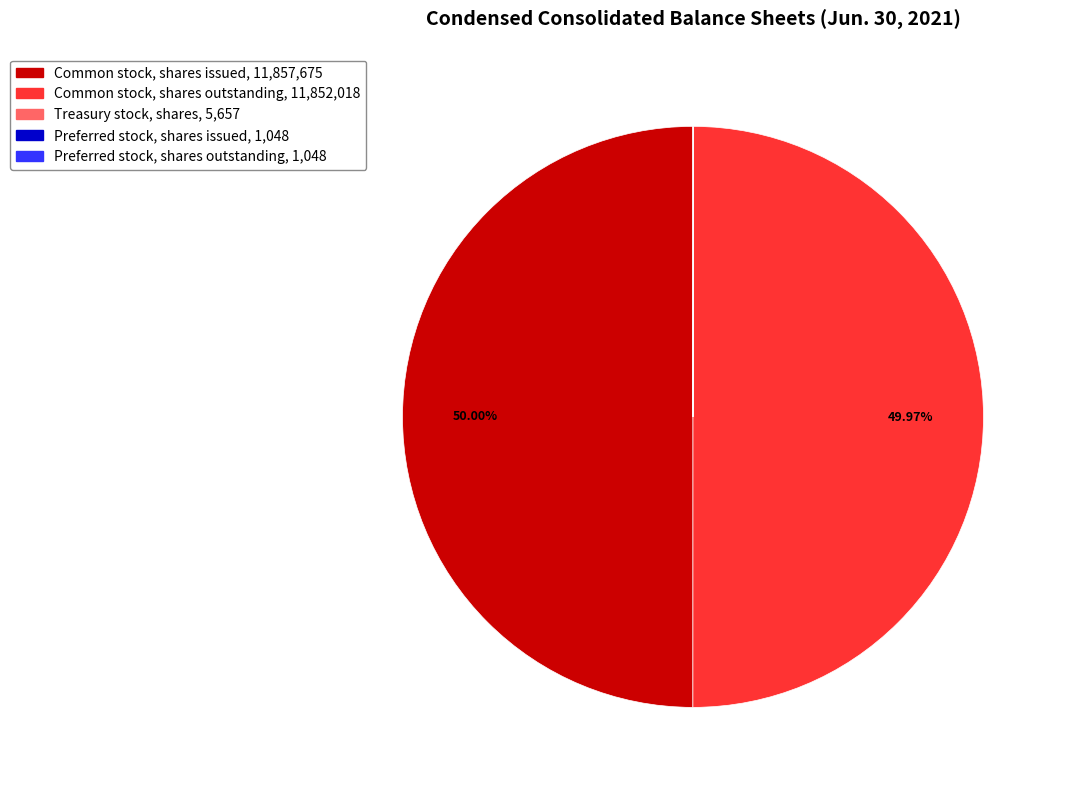

Which slice is the largest?

Common stock, shares issued